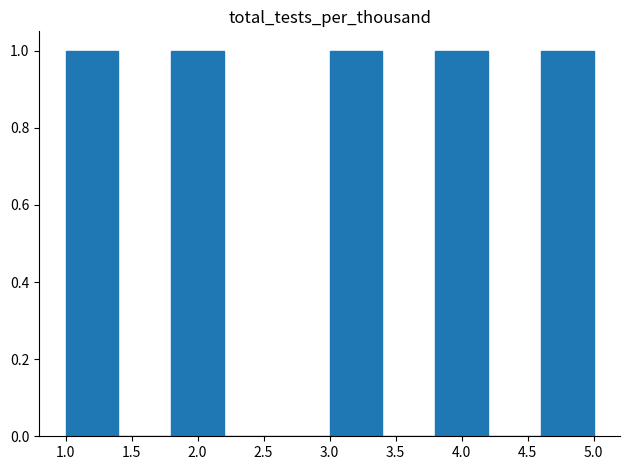

What is the height of the bar covering 4.6 to 5.0 on the x-axis? The values are not printed on the chart, so give them approximately, as read against the axis.

1